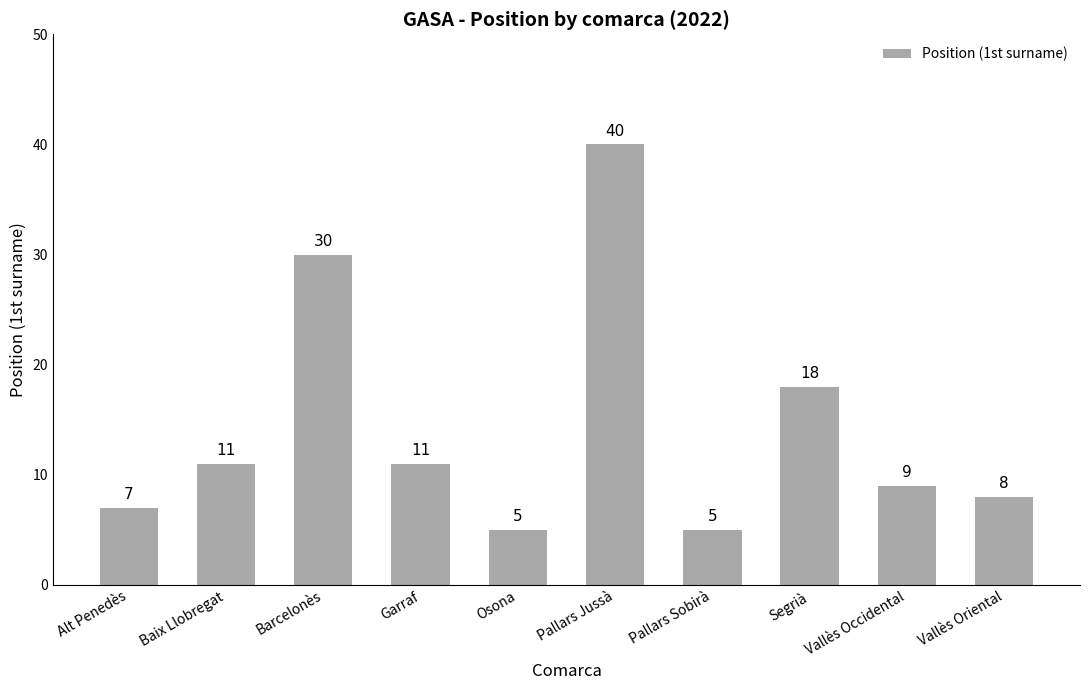

How many bars are there in total?

10